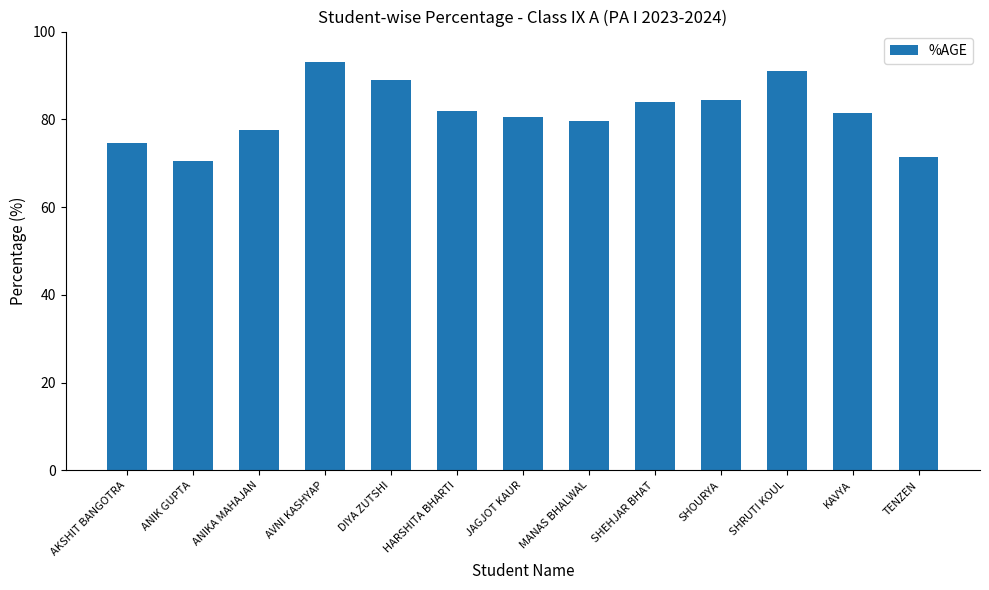

Where does the data first go above 81?

AVNI KASHYAP